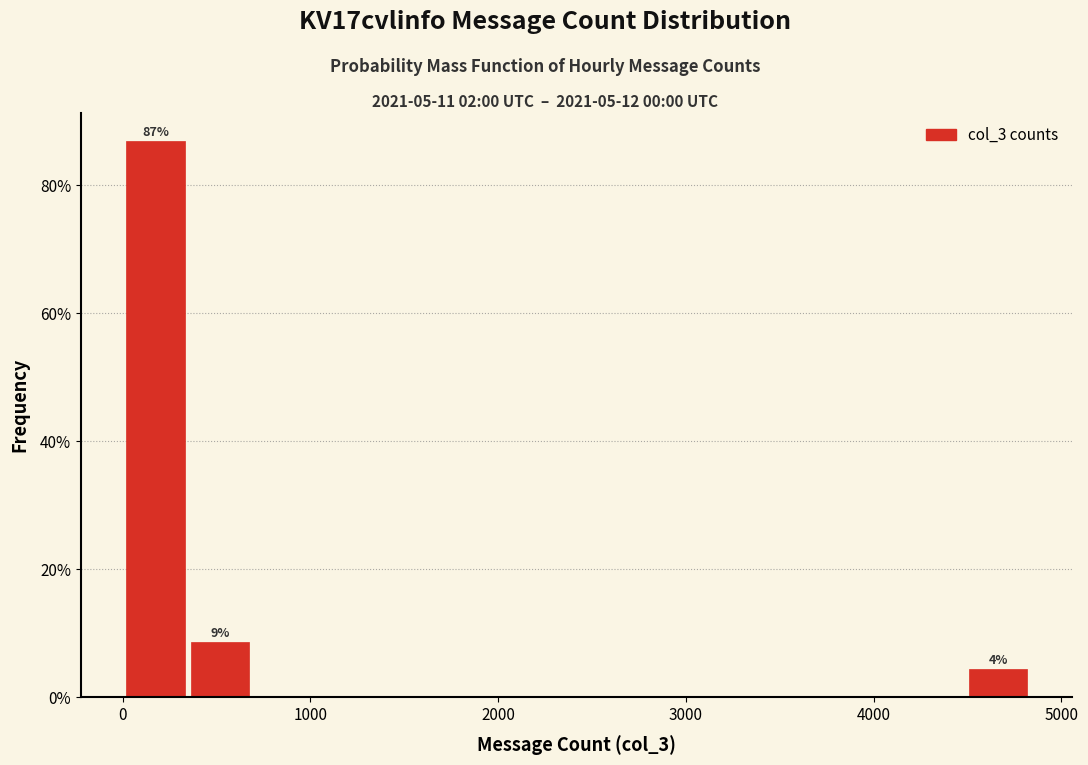

Around what value on the x-axis is the tallest bar? Give the approximate position of its centre, as read against the axis.

200